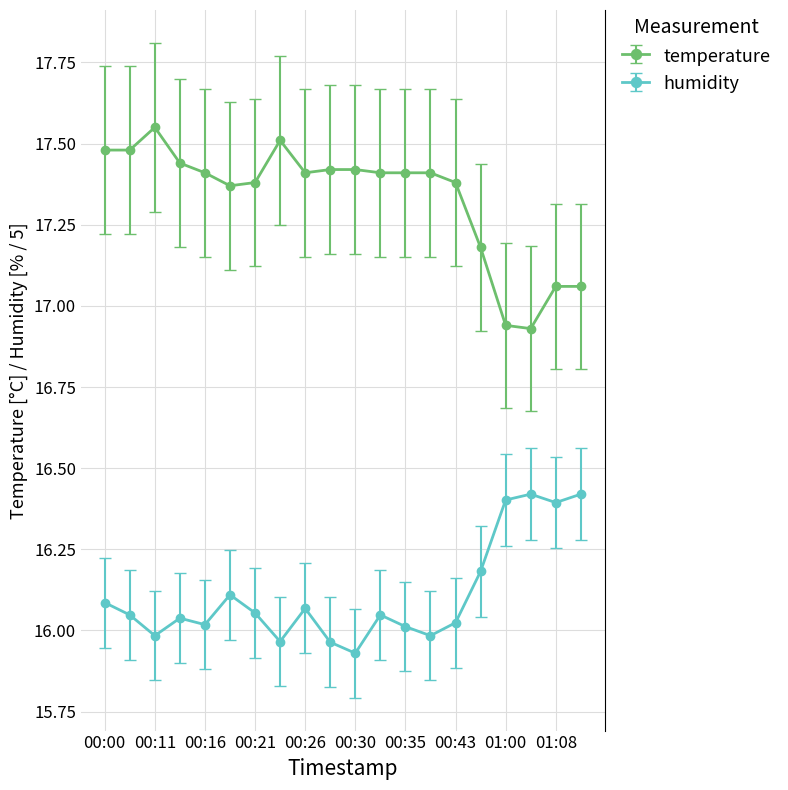

How many lines are shown in the chart?

2